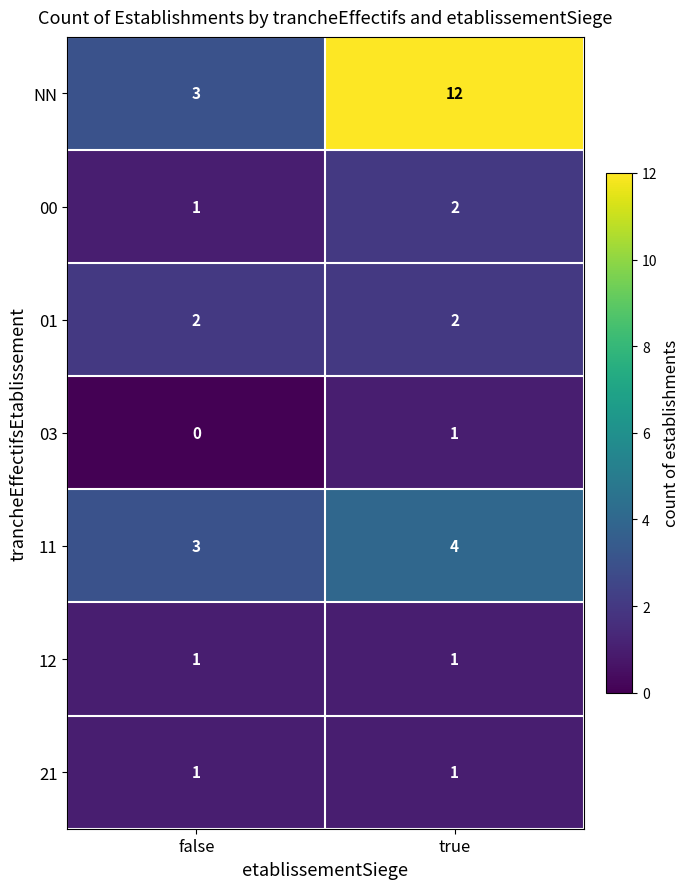

Reading right to left, transcribe all the data shown in this chart.

NN: true=12	false=3
00: true=2	false=1
01: true=2	false=2
03: true=1	false=0
11: true=4	false=3
12: true=1	false=1
21: true=1	false=1